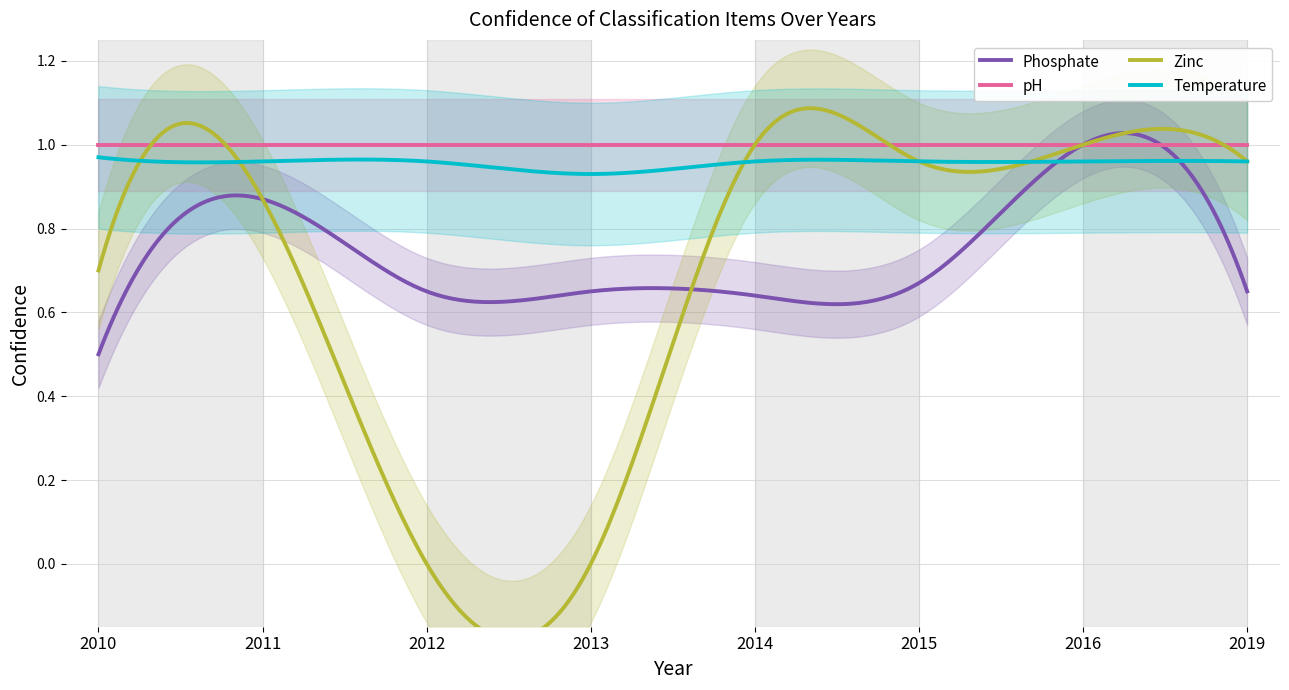

True or false: pH and Zinc intersect in this chart.

False